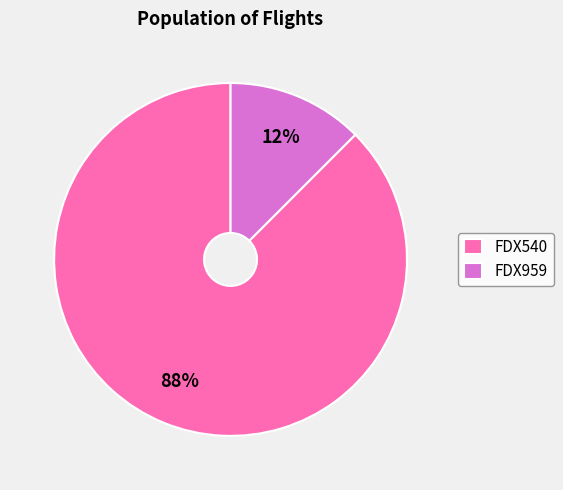

Does FDX959 represent more than half of the total?

No